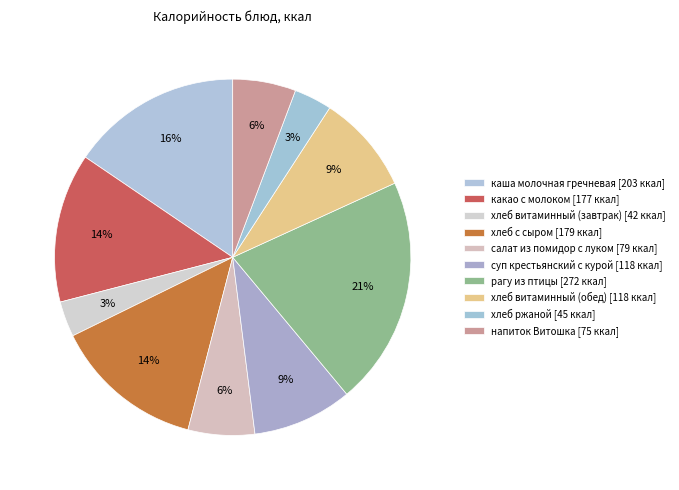

Is it true that суп крестьянский с курой is 9% of the pie?

True